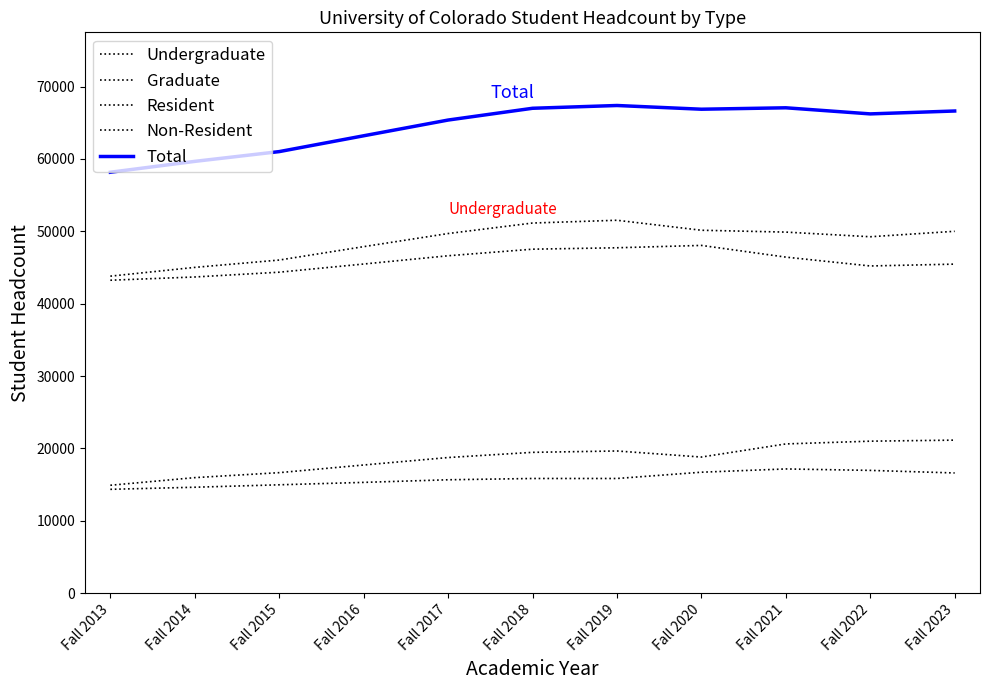

Reading left to right, transcribe all the data shown in this chart.

Undergraduate: Fall 2013=43808	Fall 2014=45020	Fall 2015=46033	Fall 2016=47885	Fall 2017=49697	Fall 2018=51147	Fall 2019=51531	Fall 2020=50150	Fall 2021=49895	Fall 2022=49252	Fall 2023=50006
Graduate: Fall 2013=14358	Fall 2014=14647	Fall 2015=14983	Fall 2016=15317	Fall 2017=15678	Fall 2018=15855	Fall 2019=15855	Fall 2020=16722	Fall 2021=17174	Fall 2022=16974	Fall 2023=16619
Resident: Fall 2013=43246	Fall 2014=43694	Fall 2015=44355	Fall 2016=45484	Fall 2017=46625	Fall 2018=47535	Fall 2019=47730	Fall 2020=48055	Fall 2021=46439	Fall 2022=45216	Fall 2023=45470
Non-Resident: Fall 2013=14920	Fall 2014=15973	Fall 2015=16661	Fall 2016=17718	Fall 2017=18750	Fall 2018=19467	Fall 2019=19656	Fall 2020=18817	Fall 2021=20630	Fall 2022=21010	Fall 2023=21155
Total: Fall 2013=58166	Fall 2014=59667	Fall 2015=61016	Fall 2016=63202	Fall 2017=65375	Fall 2018=67002	Fall 2019=67386	Fall 2020=66872	Fall 2021=67069	Fall 2022=66226	Fall 2023=66625